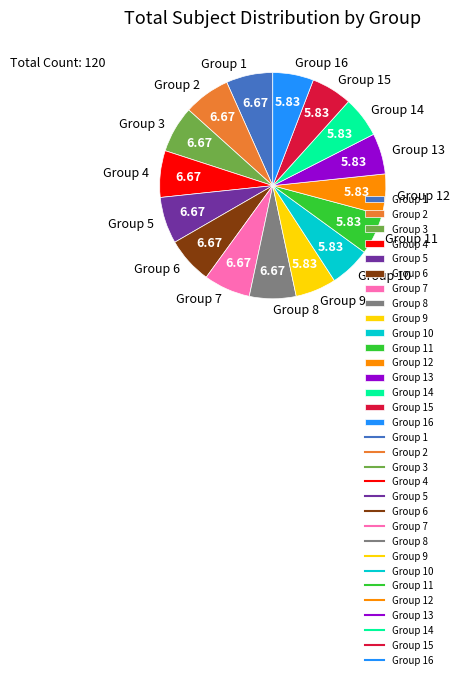

What is the ratio of the value at Group 12 to the value at Group 8?

0.9